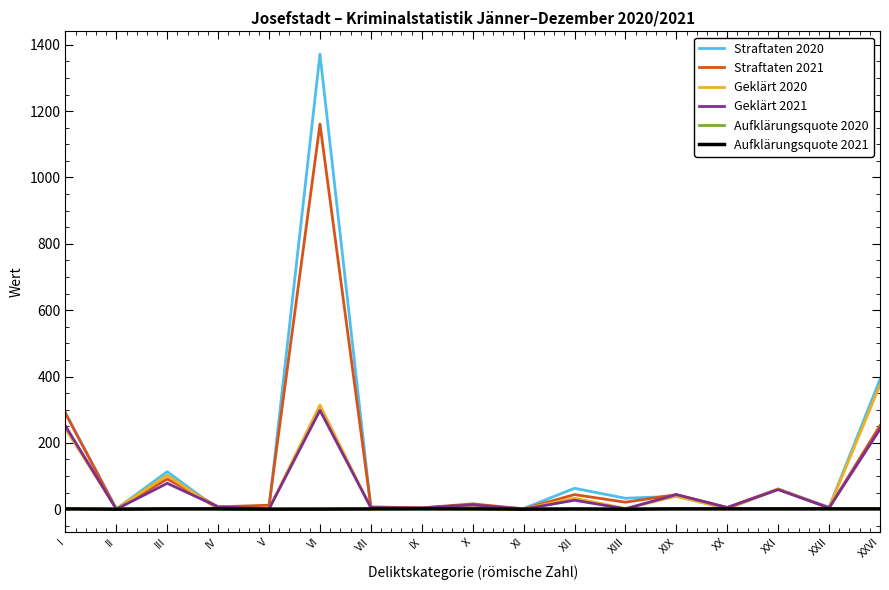

At which category is the sum across all series the highest?

VI